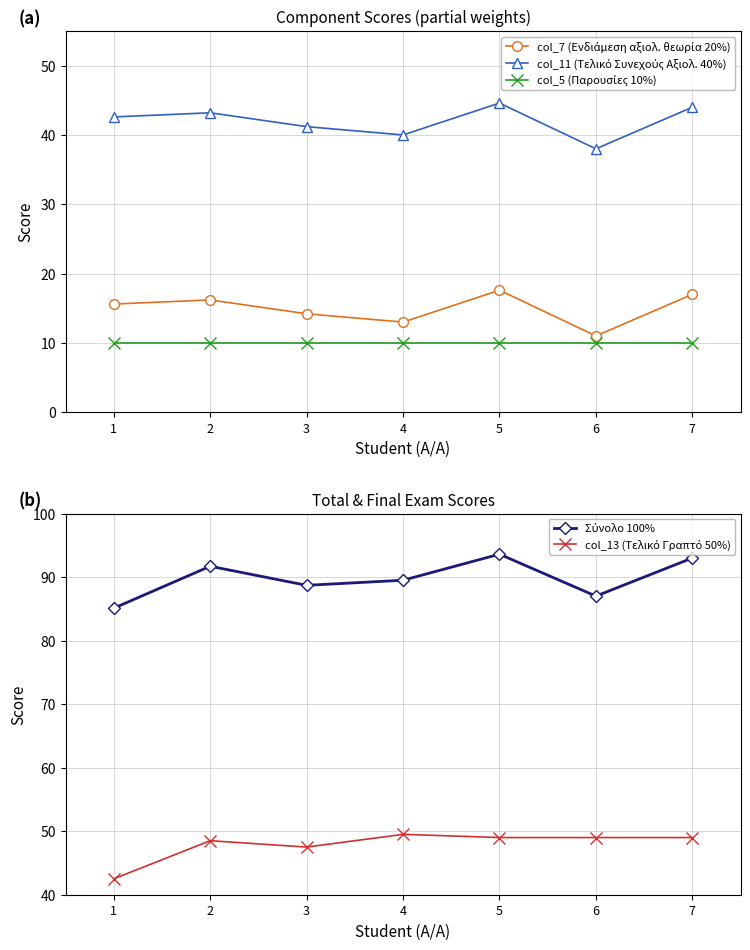

Is it true that col_7 (Ενδιάμεση αξιολ. θεωρία 20%) equals 16.2 at 2?

True